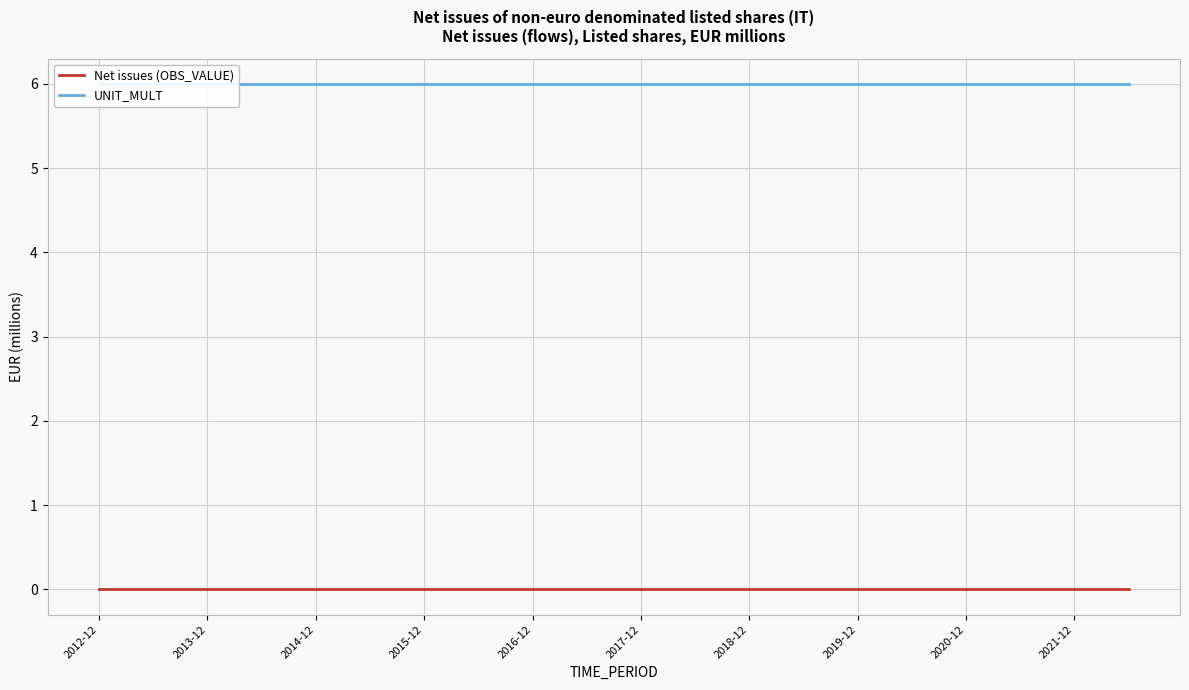

Rank the series by their maximum value, from highest to lowest.

UNIT_MULT, Net issues (OBS_VALUE)